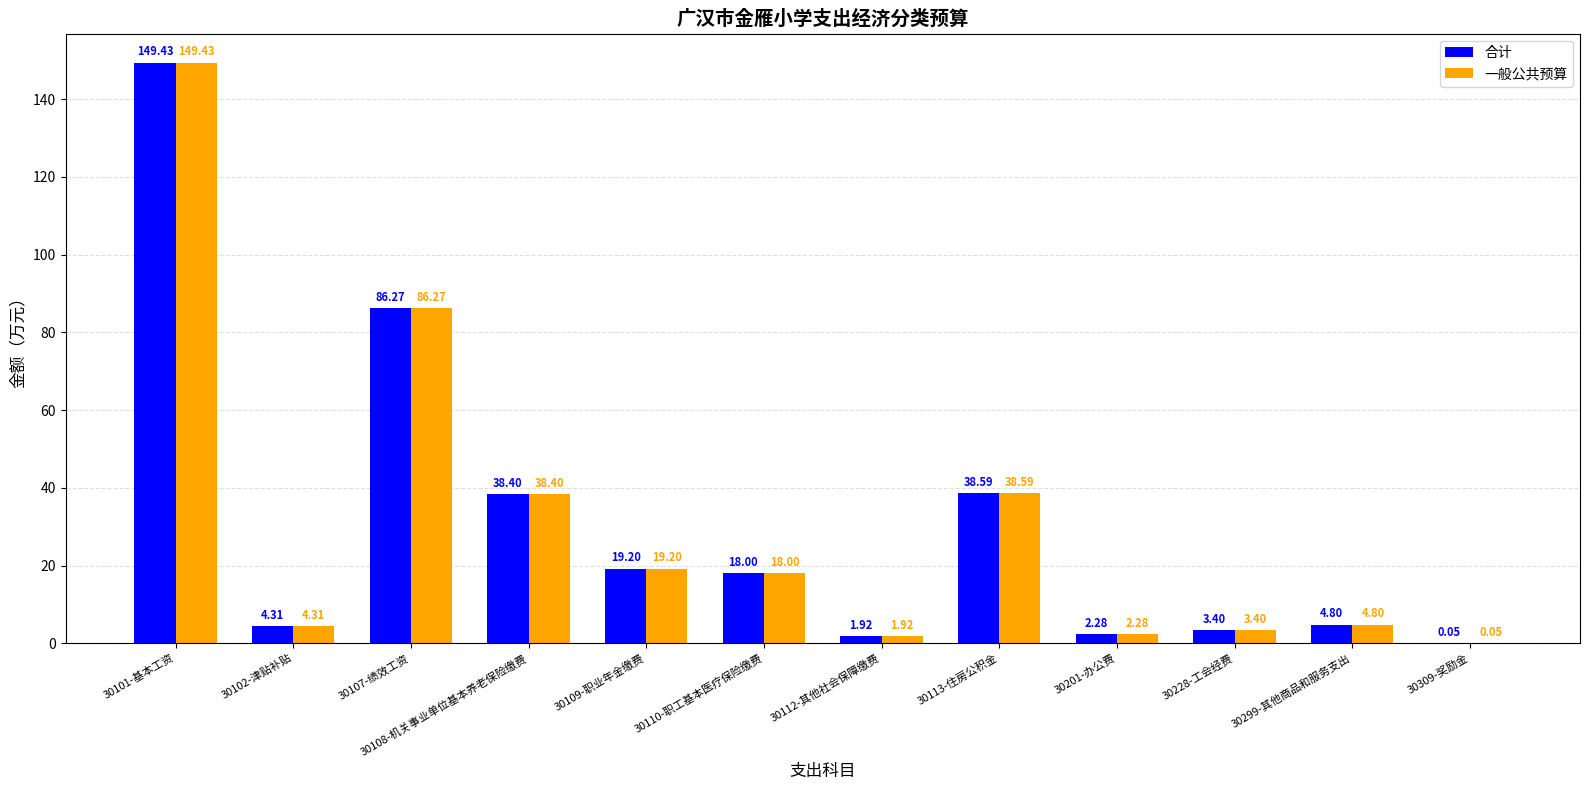

What is the total value across all series at 30108-机关事业单位基本养老保险缴费?

76.8